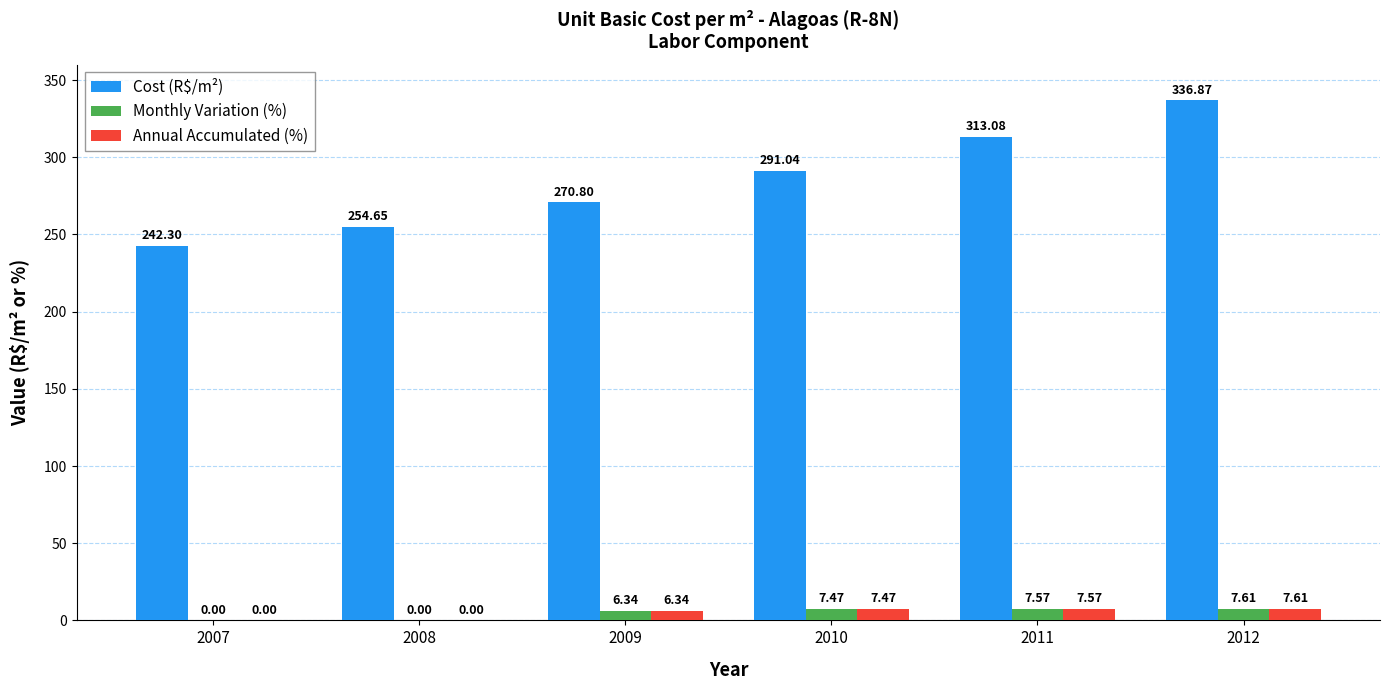

What is the sum of all Monthly Variation (%) values?

29.0